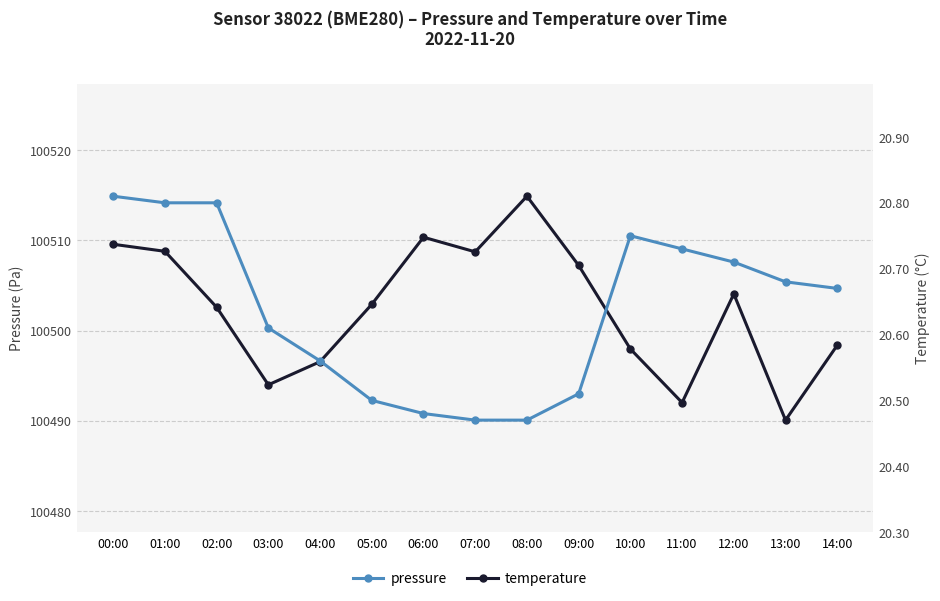

What position from the left is 06:00?

7